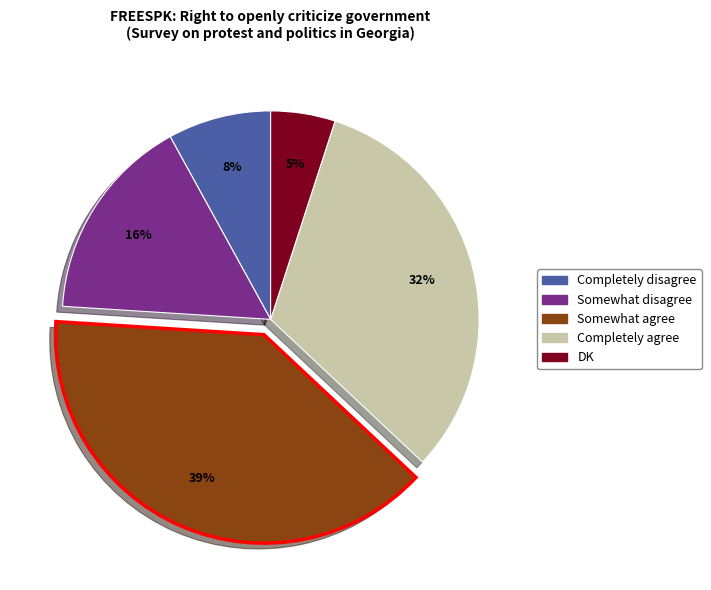

To the nearest percent, what is the average slice percentage?

20%